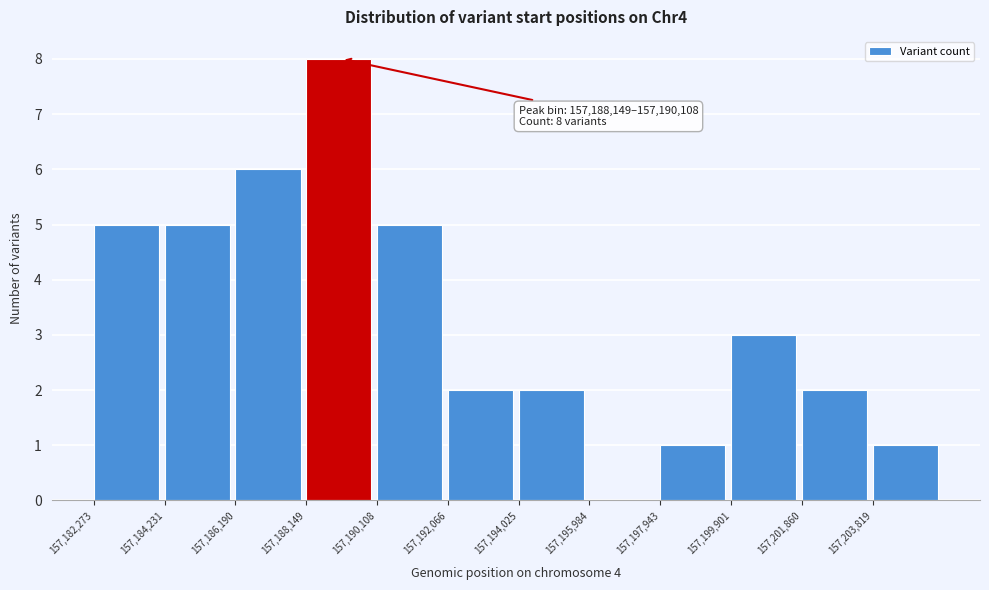

Over which range of the x-axis is the bar tallest?

157188200 to 157190200